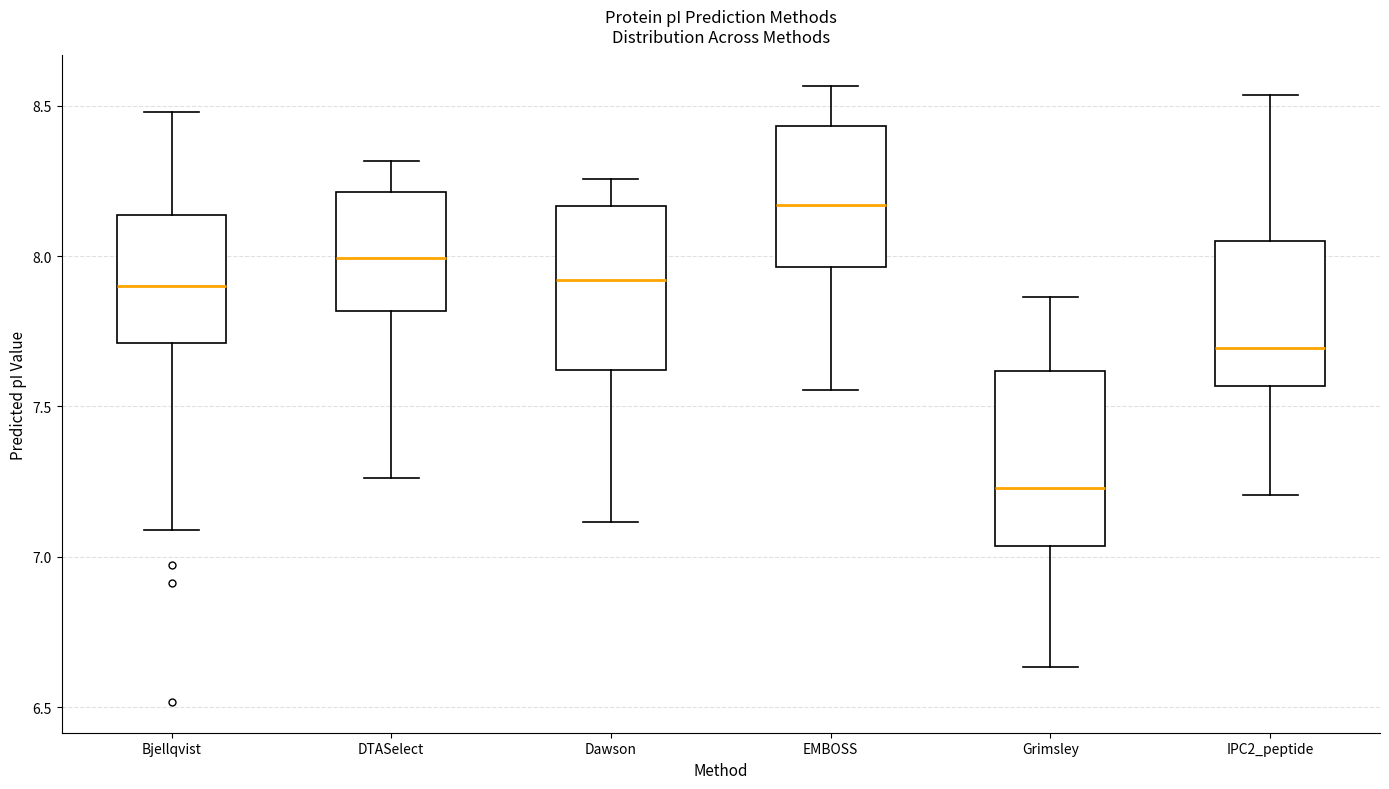

Which box has the highest median line?

EMBOSS